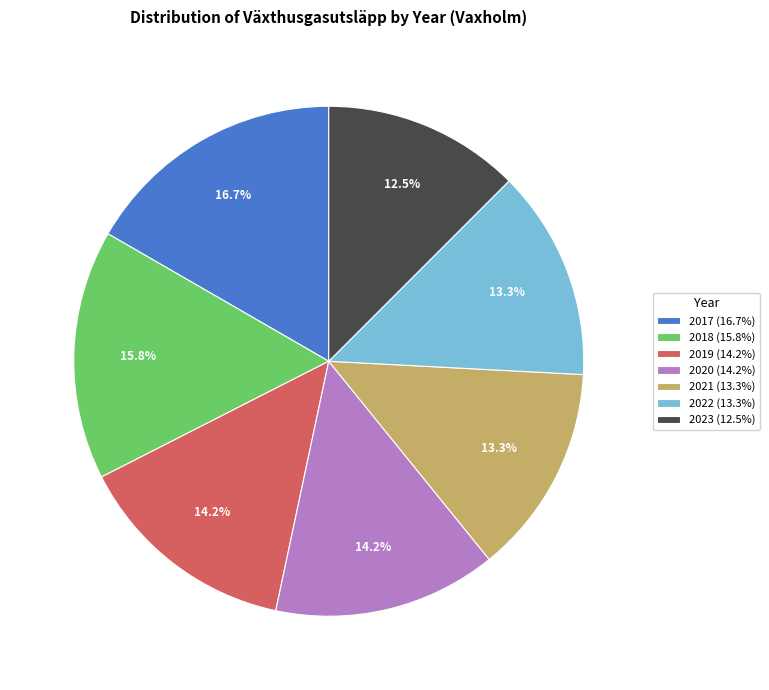

Does 2023 account for over 50% of the chart?

No